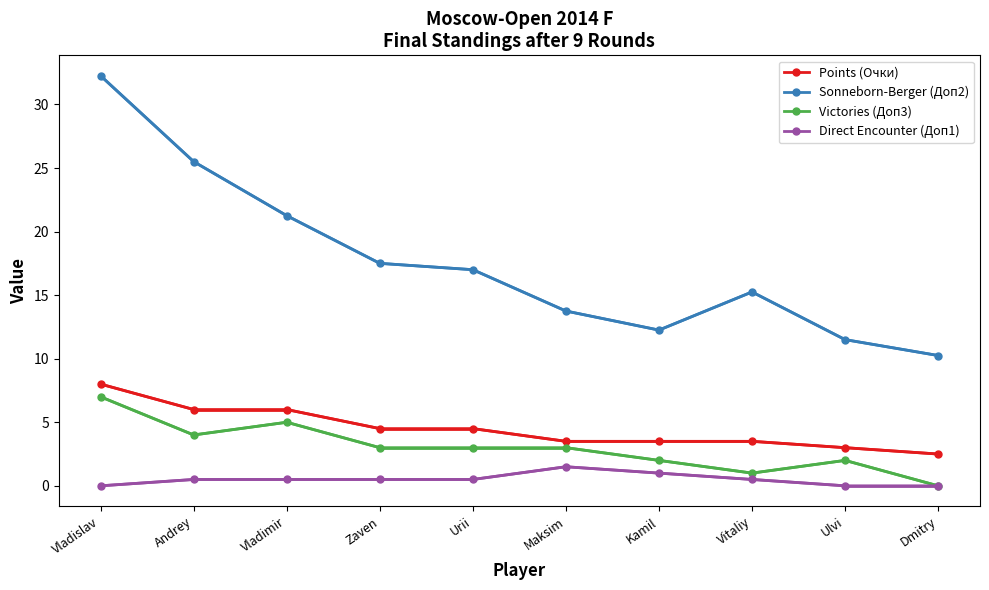

How many distinct data groups are displayed?

4